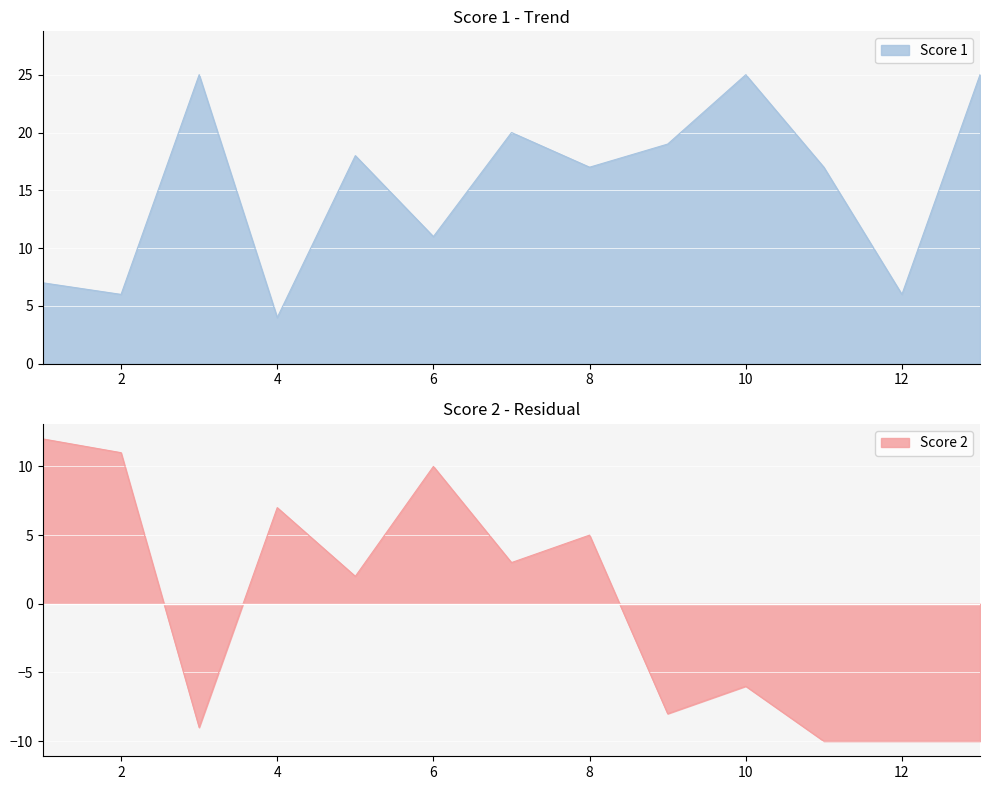

Rank the series by their maximum value, from lowest to highest.

Score 2, Score 1